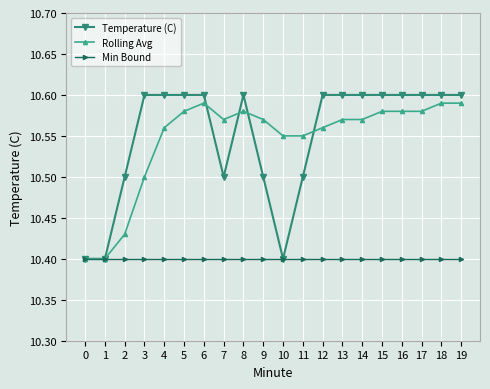

True or false: Temperature (C) has a value of 10.6 at 18.

True